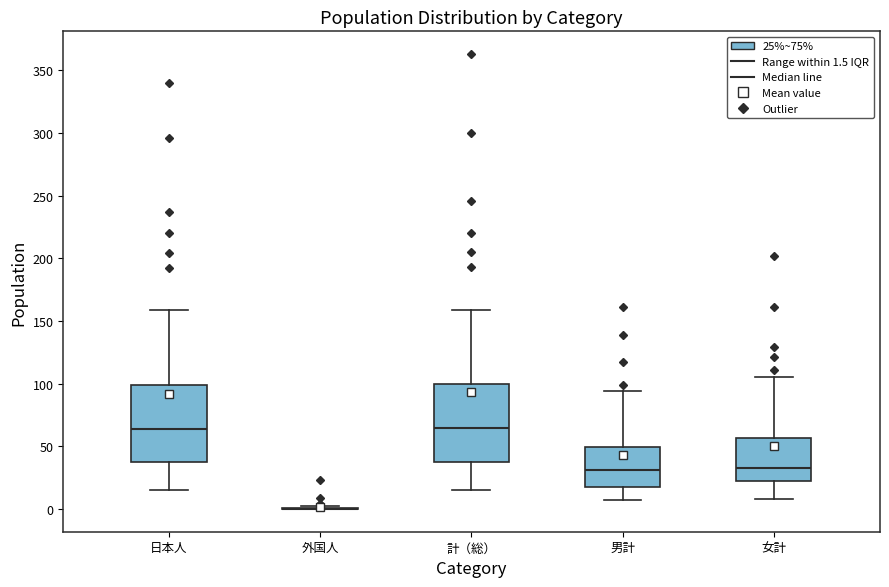

Reading left to right, read every box against the y-axis: the position of its median line, the range the box covers, and the ends of its whiskers. The values are not printed on the chart, so give them approximately, as read against the axis.

日本人: median 65, box 35 to 100, whiskers 15 to 160
外国人: box collapsed to a line at 0, whiskers 0 to 0
計（総）: median 65, box 40 to 100, whiskers 15 to 160
男計: median 30, box 20 to 50, whiskers 5 to 95
女計: median 35, box 20 to 55, whiskers 10 to 105